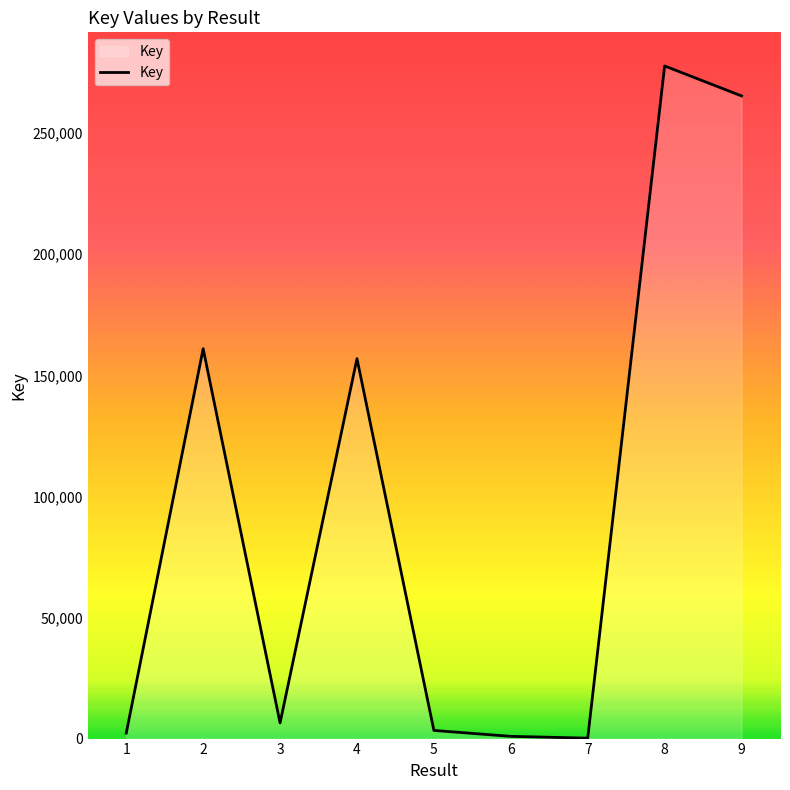

What is the difference between the maximum and minimum values?

277564